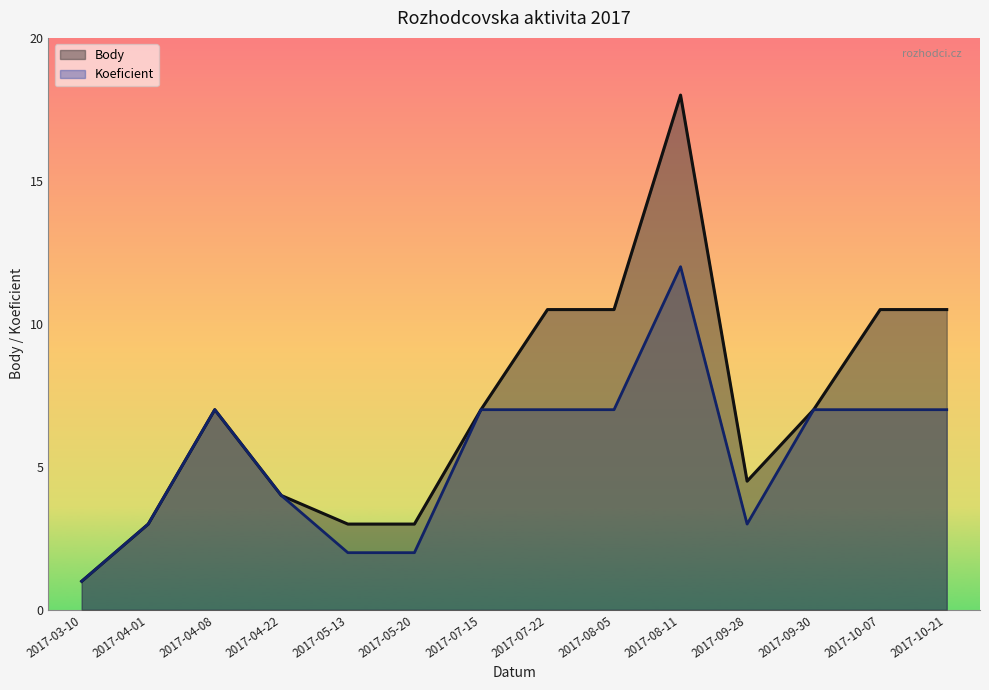

Between 2017-07-15 and 2017-10-07, which series saw the biggest shift?

Body_line